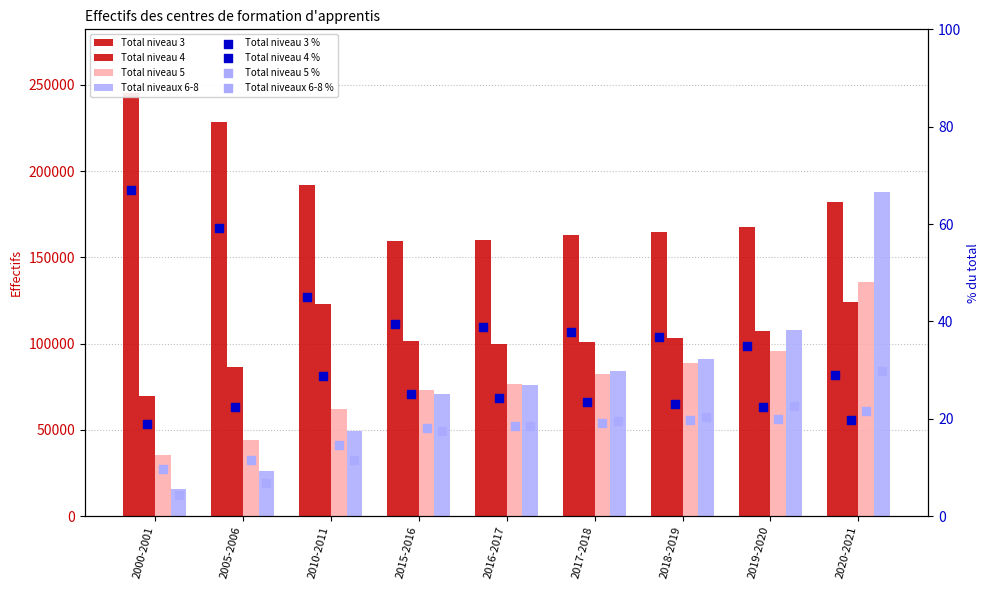

Is the value of Total niveau 3 at 2017-2018 greater than the value of Total niveaux 6-8 at 2015-2016?

Yes